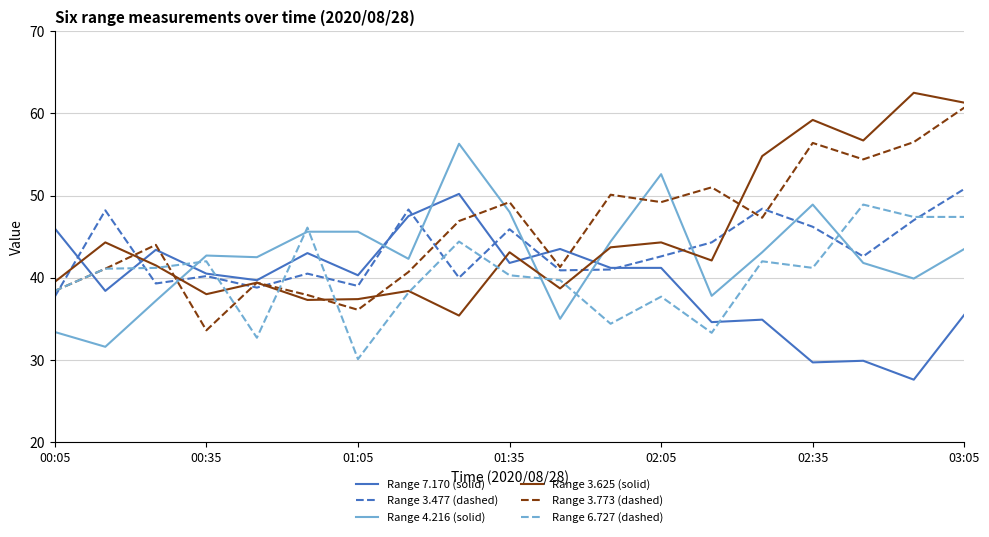

How many categories are shown in the chart?

19